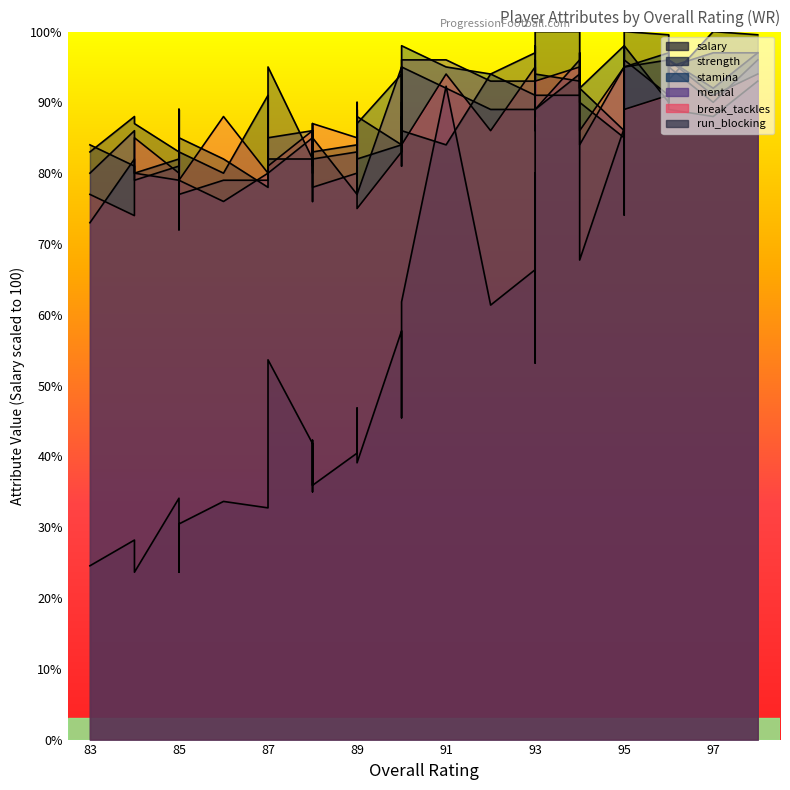

What is the value of the run_blocking point at the 21st from the left?

87.0